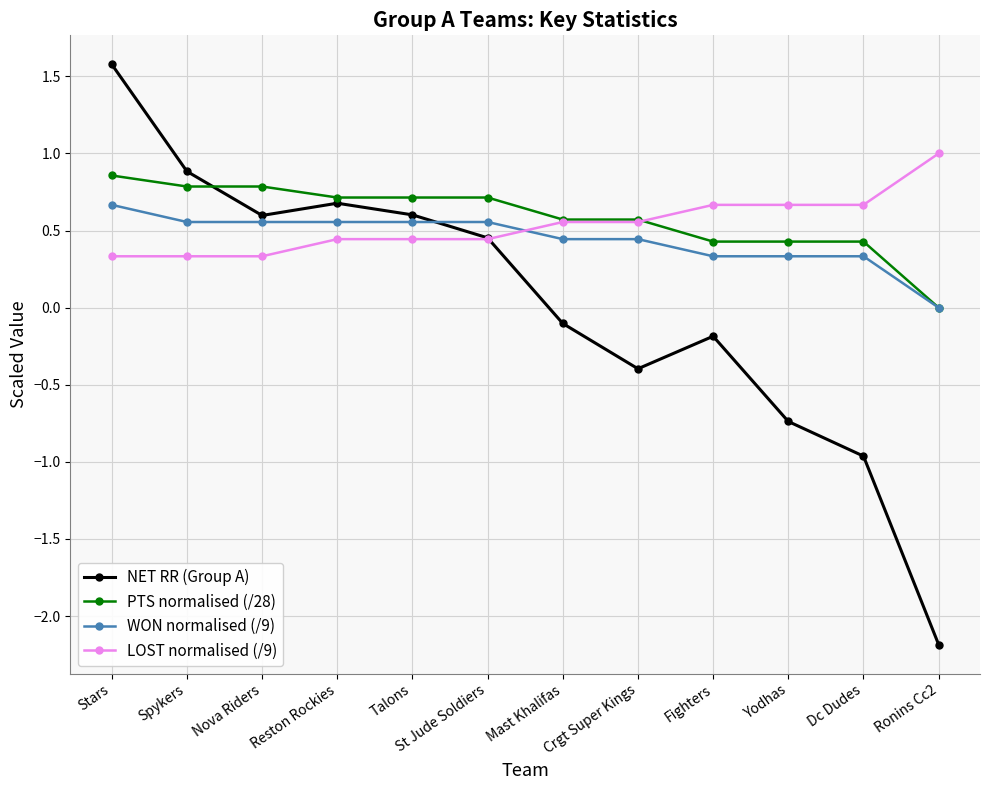

At which category is the sum across all series the highest?

Stars